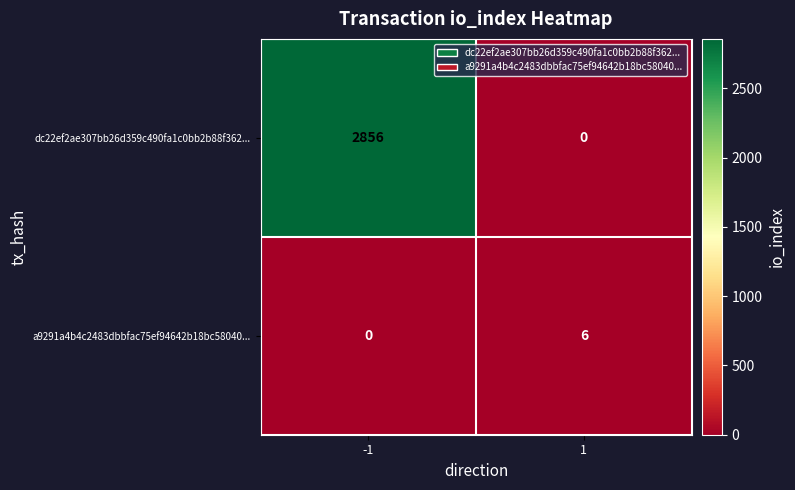

Reading left to right, extract all data points from this chart.

dc22ef2ae307bb26d359c490fa1c0bb2b88f362...: 2856	0
a9291a4b4c2483dbbfac75ef94642b18bc58040...: 0	6